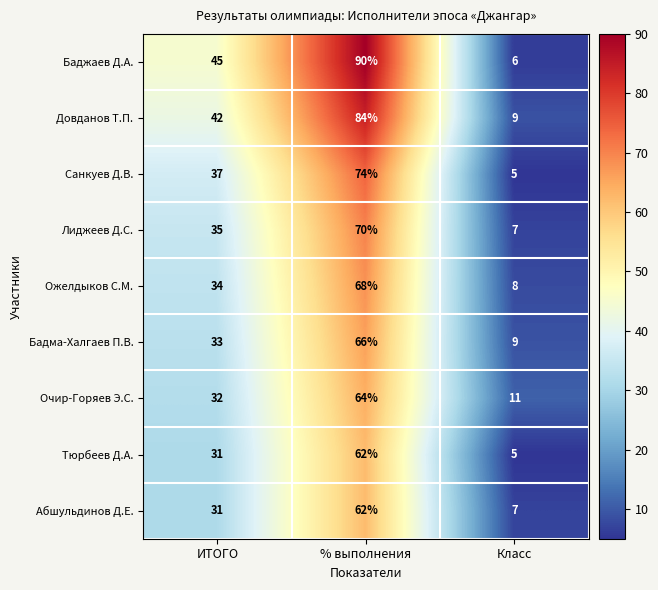

Reading left to right, extract all data points from this chart.

Баджаев Д.А.: 45	90	6
Довданов Т.П.: 42	84	9
Санкуев Д.В.: 37	74	5
Лиджеев Д.С.: 35	70	7
Ожелдыков С.М.: 34	68	8
Бадма-Халгаев П.В.: 33	66	9
Очир-Горяев Э.С.: 32	64	11
Тюрбеев Д.А.: 31	62	5
Абшульдинов Д.Е.: 31	62	7